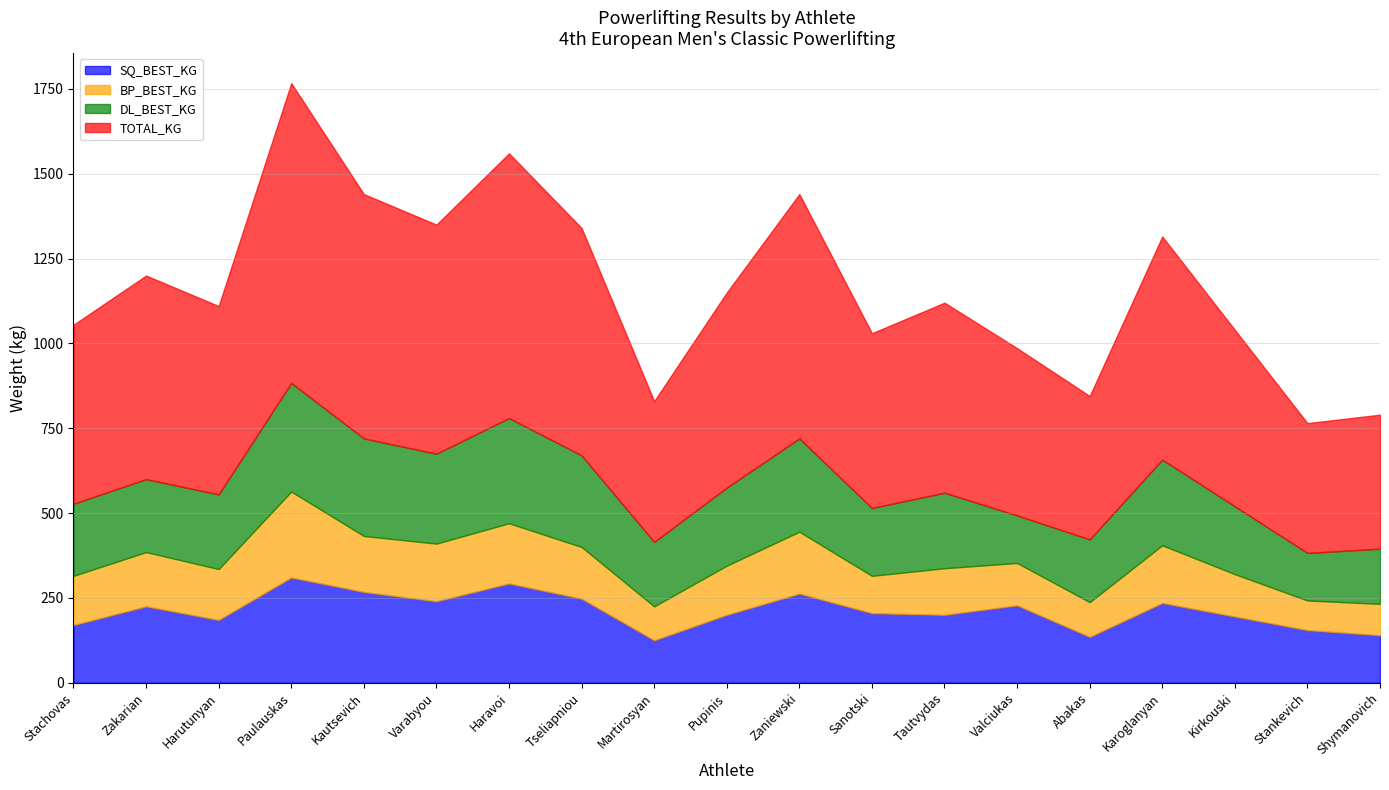

How many interior local peaks does the DL_BEST_KG series have?

5